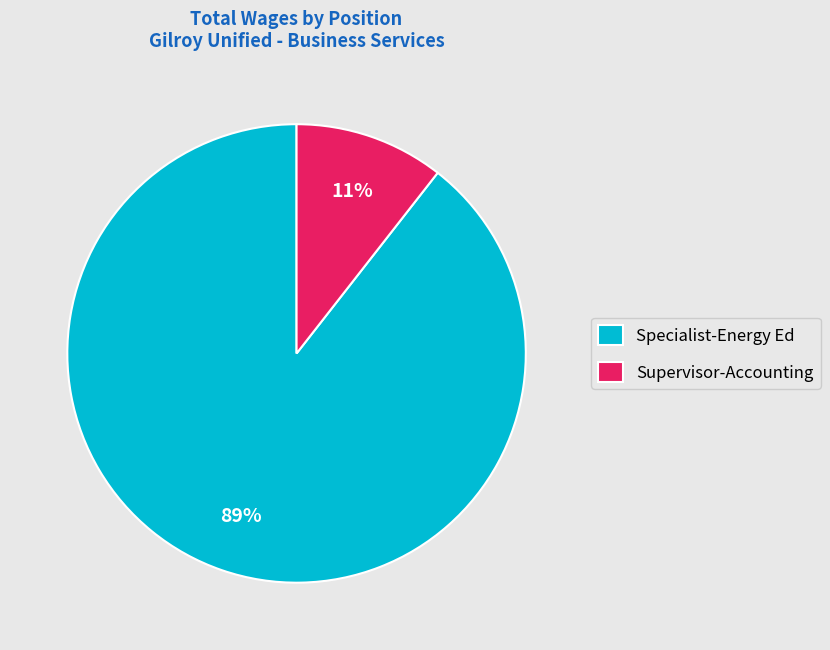

True or false: Specialist-Energy Ed accounts for 89% of the total.

True